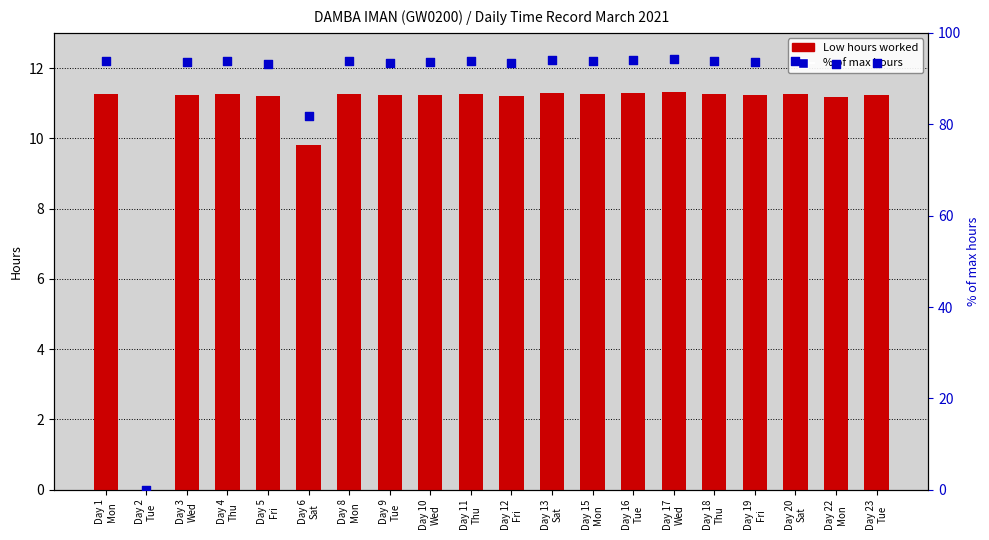

Which series reaches the minimum Y coordinate?

Low hours worked